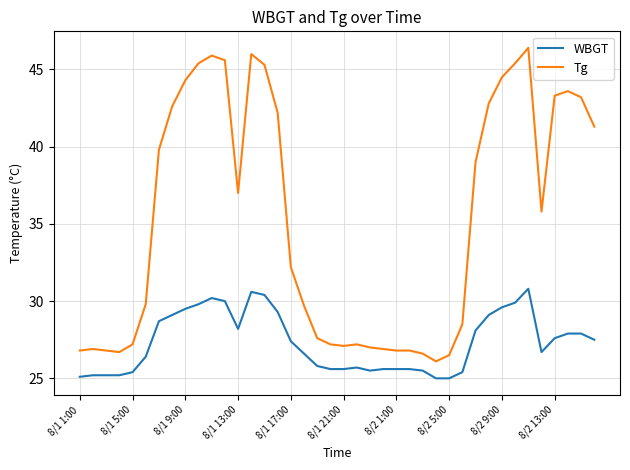

What is the average value of the WBGT series?

27.3